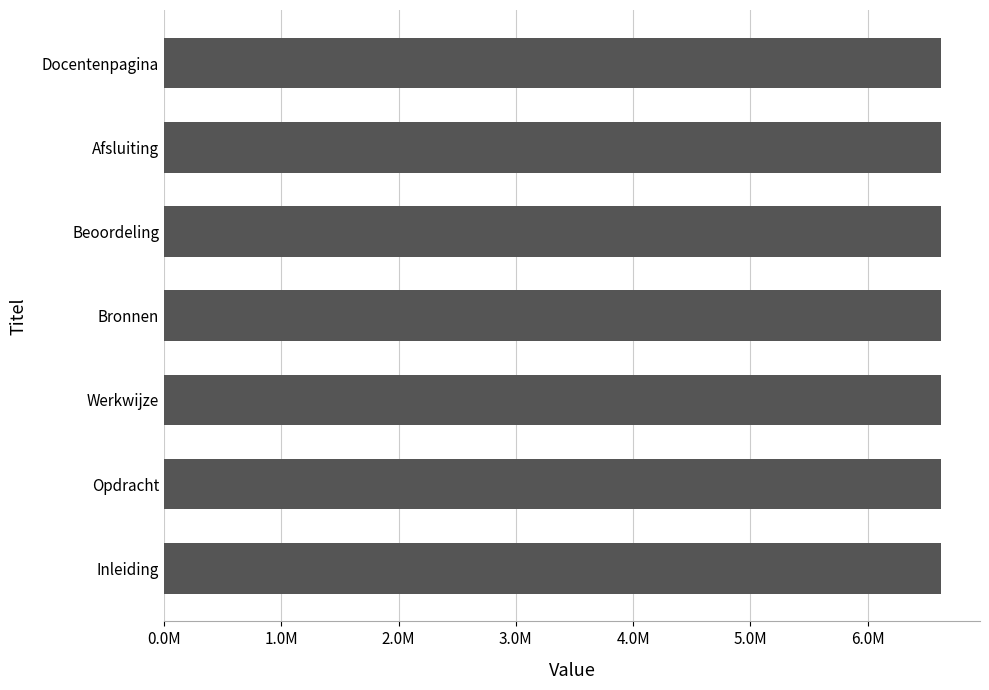

Does the chart contain any negative values?

No